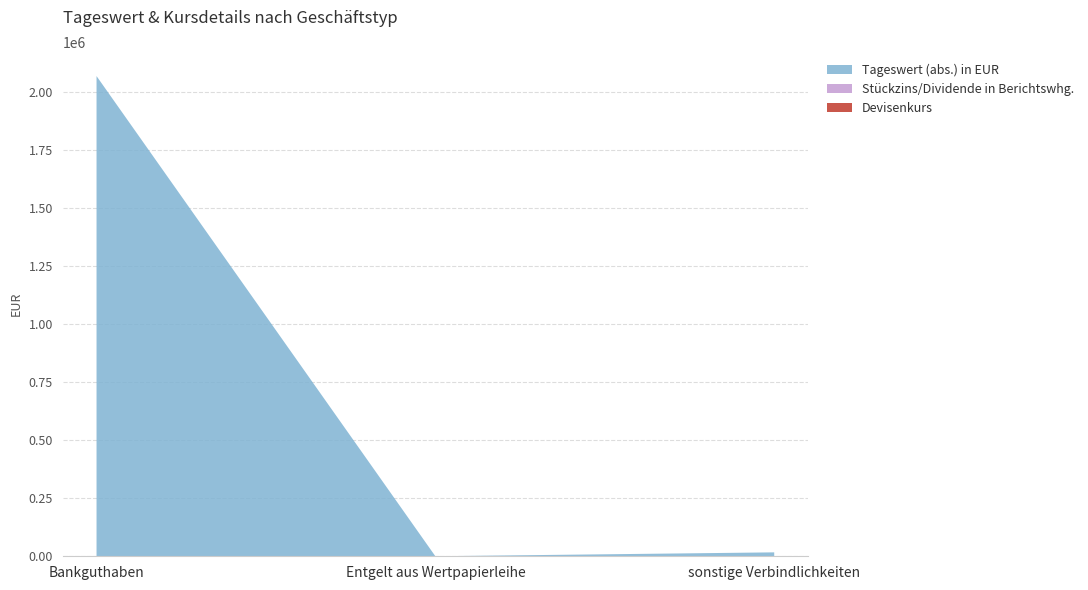

True or false: Tageswert (abs.) in EUR has a value of 2069670.6 at Bankguthaben.

True